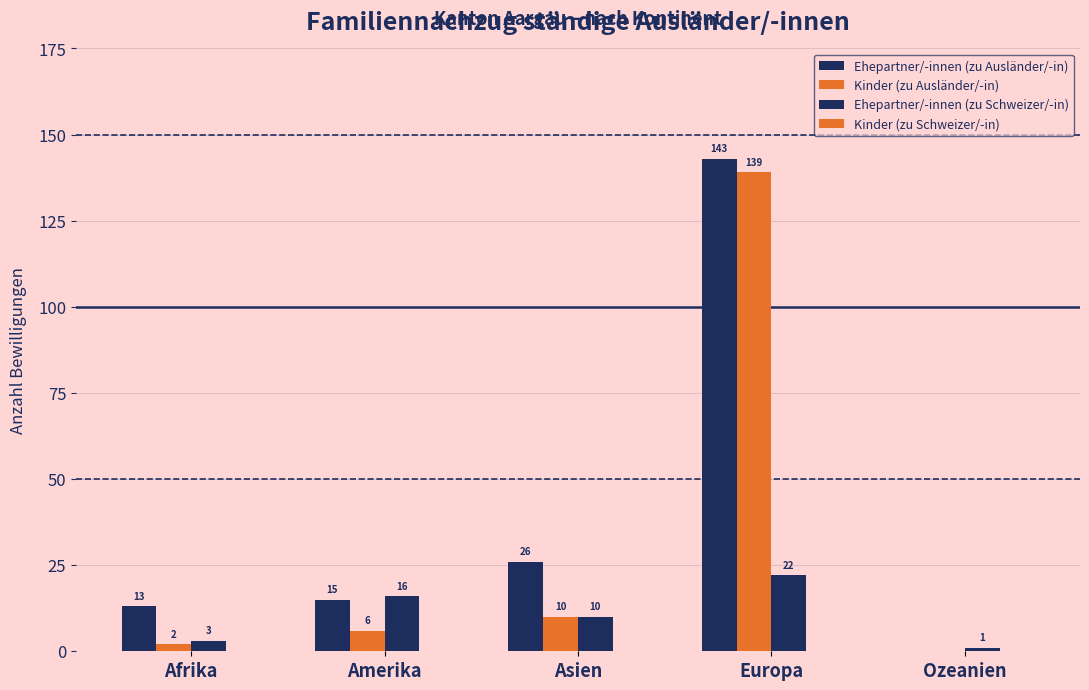

Reading left to right, extract all data points from this chart.

Ehepartner/-innen (zu Ausländer/-in): Afrika=13	Amerika=15	Asien=26	Europa=143	Ozeanien=0
Kinder (zu Ausländer/-in): Afrika=2	Amerika=6	Asien=10	Europa=139	Ozeanien=0
Ehepartner/-innen (zu Schweizer/-in): Afrika=3	Amerika=16	Asien=10	Europa=22	Ozeanien=1
Kinder (zu Schweizer/-in): Afrika=0	Amerika=0	Asien=0	Europa=0	Ozeanien=0